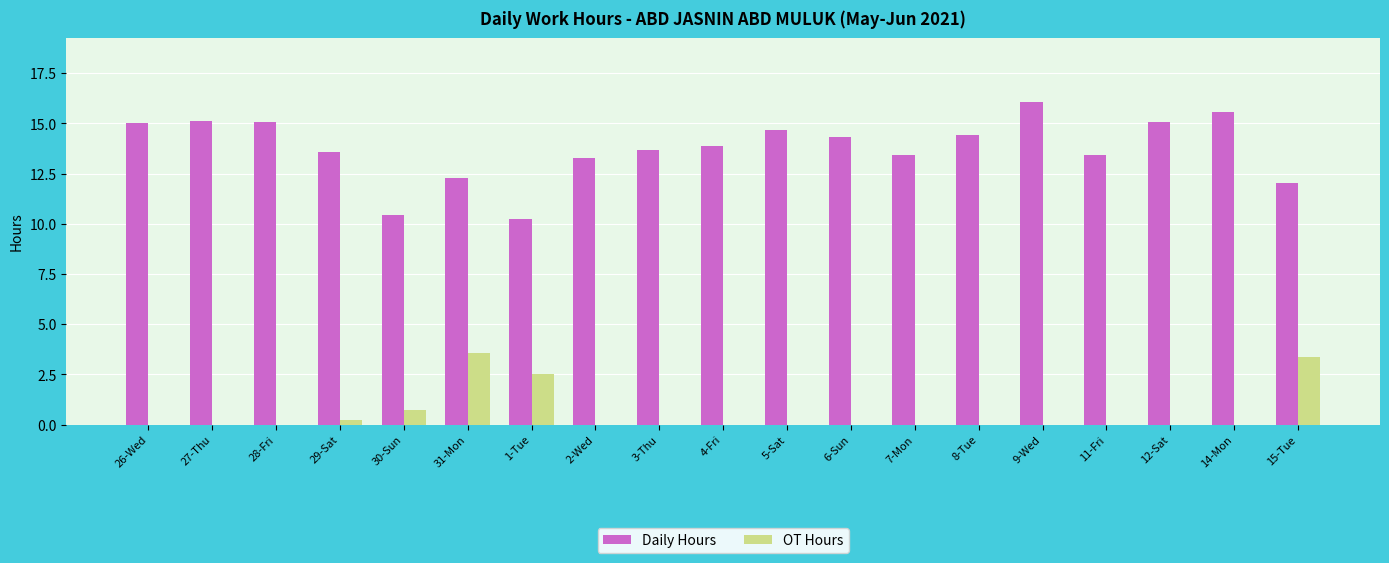

What is the greatest value displayed?

16.1